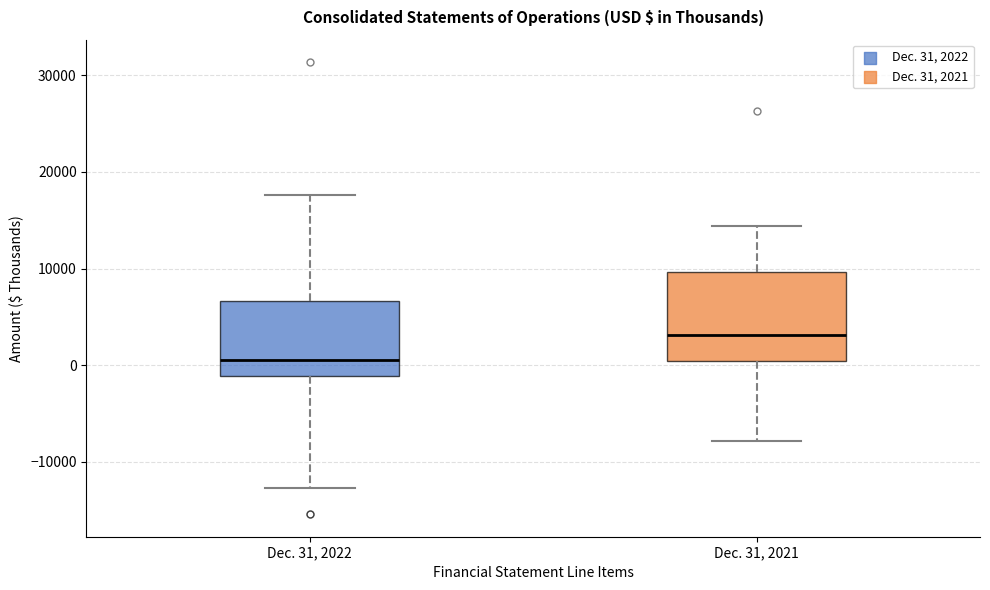

Which box is the tallest, from its lower edge to its upper edge?

Dec. 31, 2021